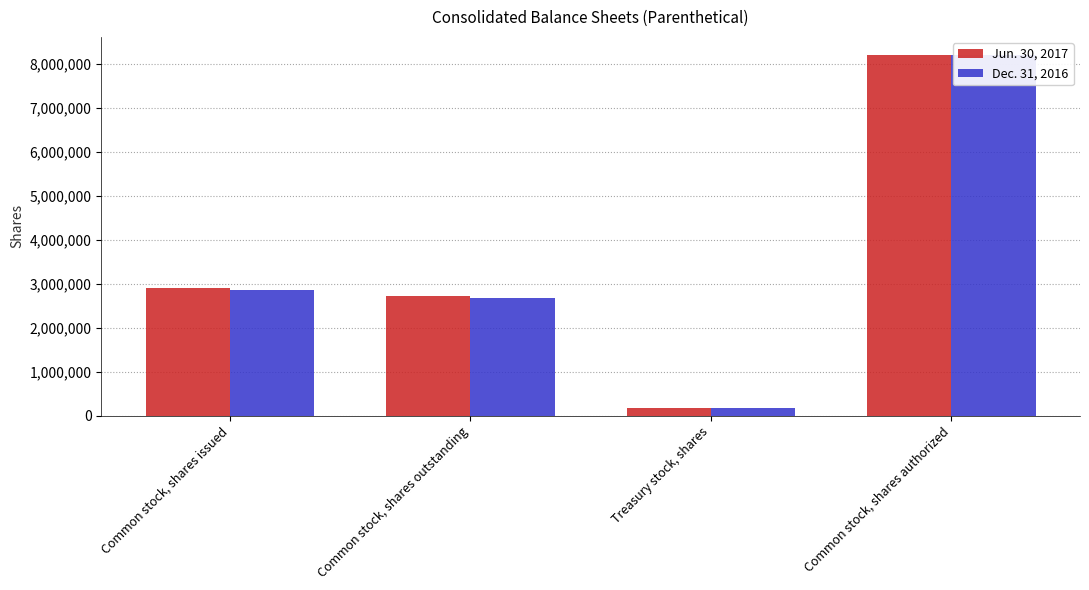

Rank the series by their maximum value, from lowest to highest.

Jun. 30, 2017, Dec. 31, 2016